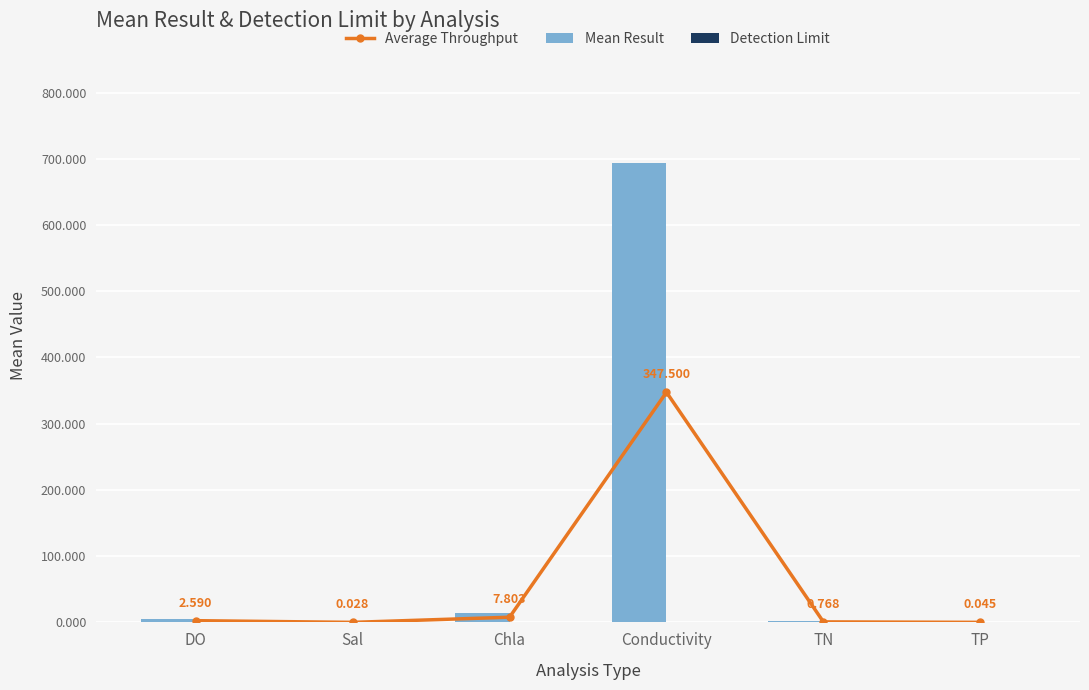

Reading left to right, what are all the values shown in this chart?

Average Throughput: 2.6	0.0	7.8	347.5	0.8	0.0
Mean Result: 5.1	0.0	14.7	694.0	1.4	0.1
Detection Limit: 0.1	0.0	1.0	1.0	0.1	0.0